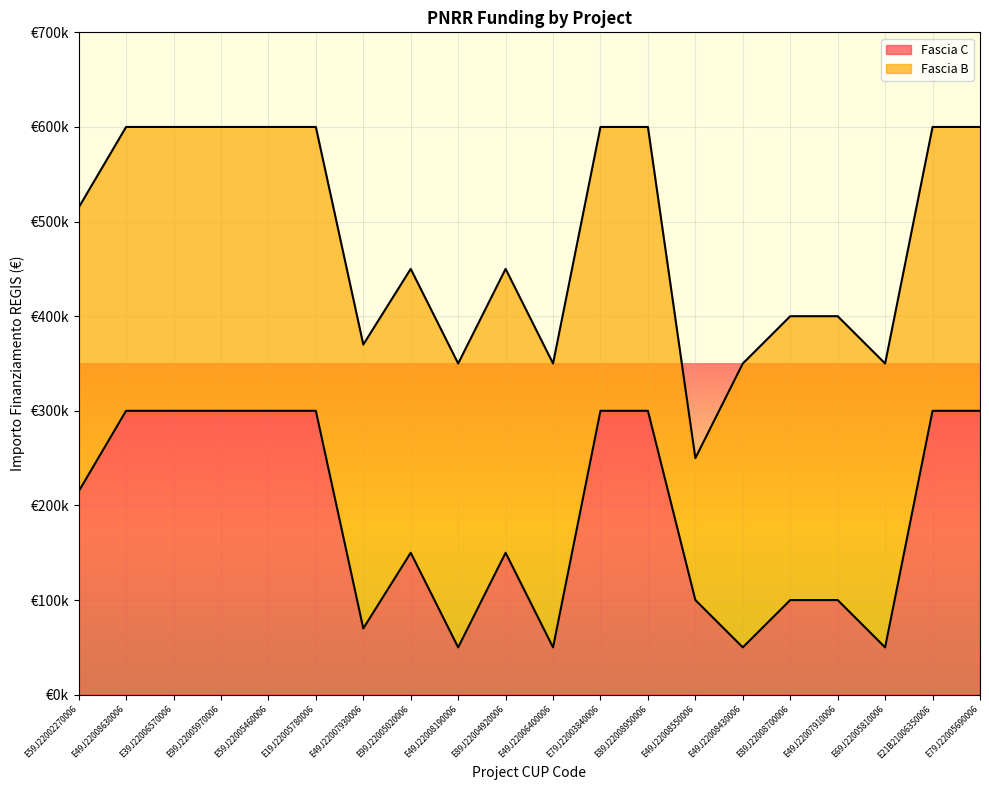

What is the value of the 18th point from the left?

50000